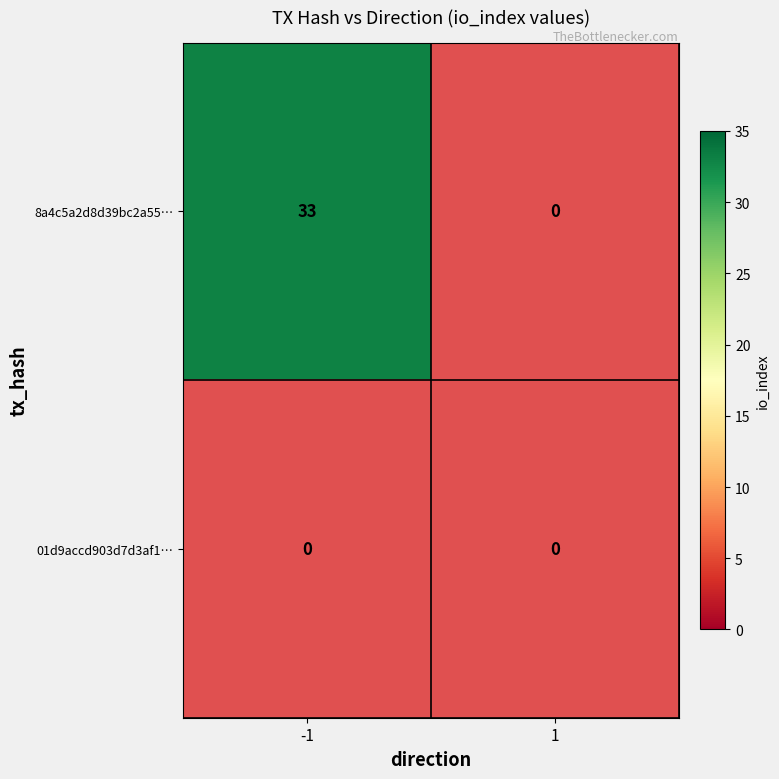

How many data points does each series have?

2